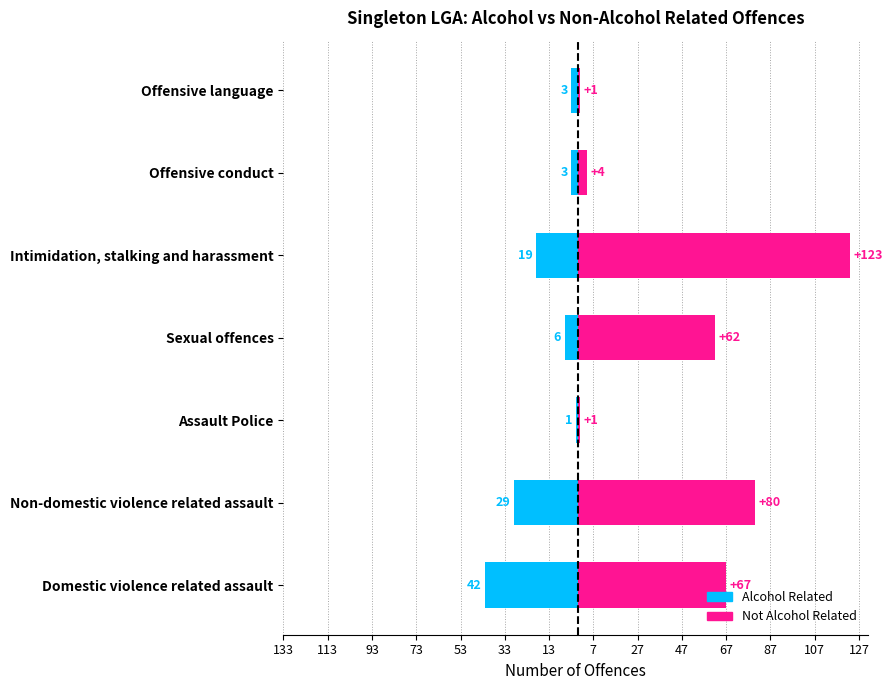

Which series has the largest total across all categories?

Not Alcohol Related